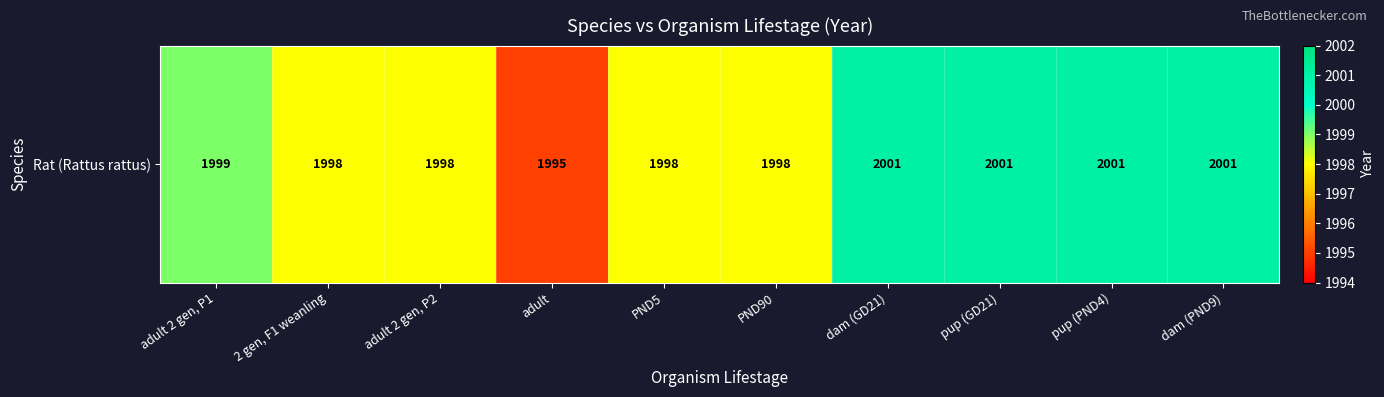

Reading left to right, transcribe all the data shown in this chart.

1999	1998	1998	1995	1998	1998	2001	2001	2001	2001